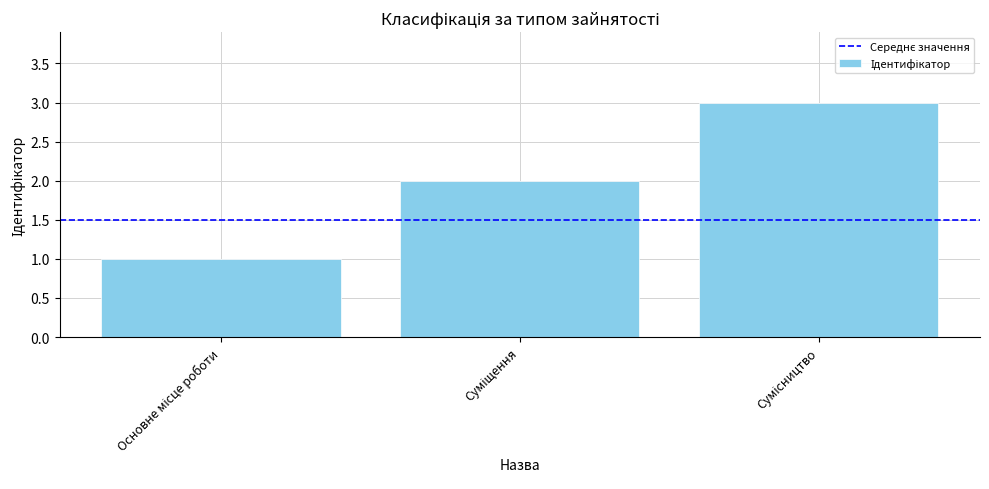

What is the sum of all values?

6